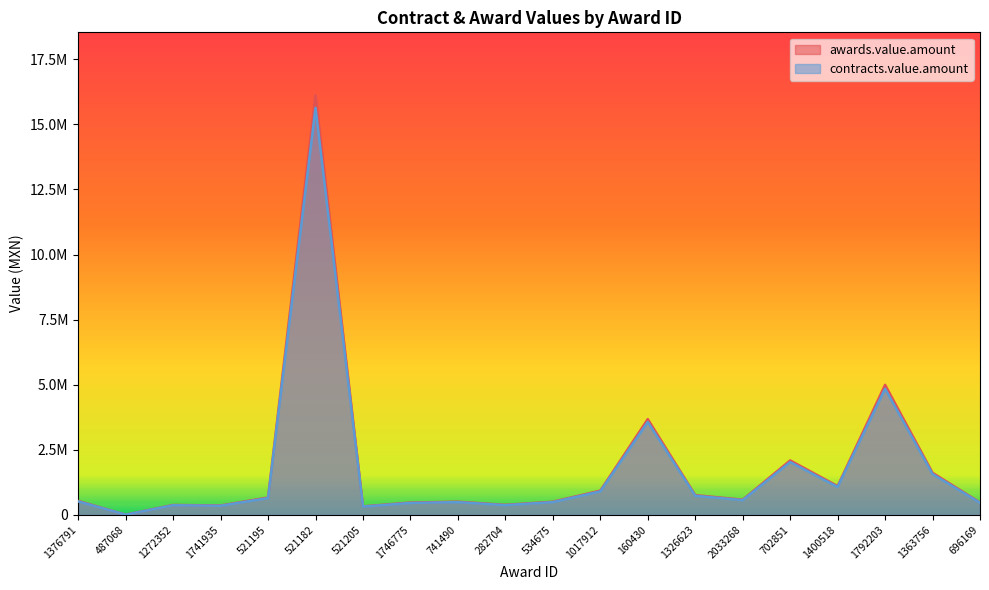

The value of contracts.value.amount at 2033268 is 789685.7. True or false?

False